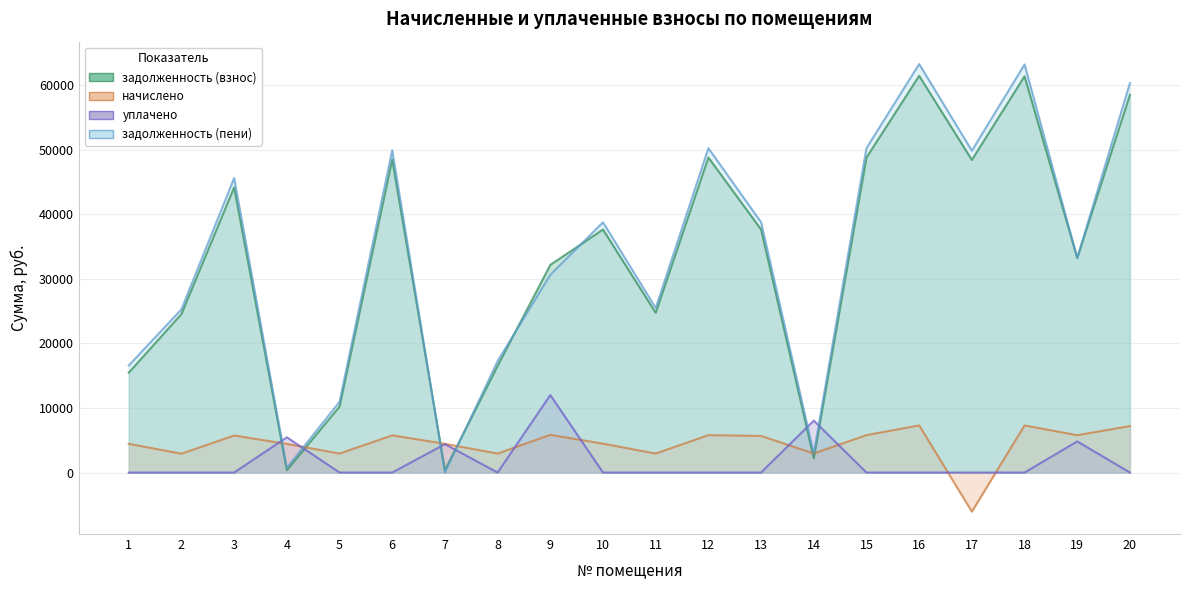

What is the highest value of the уплачено series?

12000.0